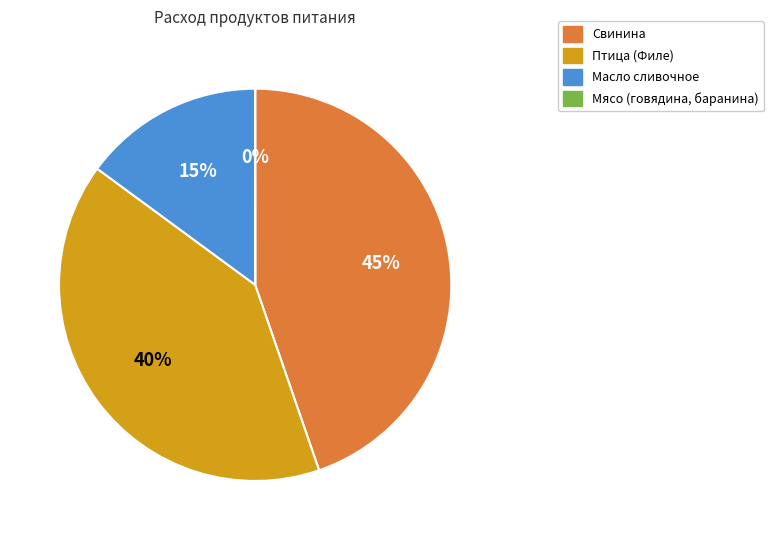

Combined, do Масло сливочное and Свинина account for over 50%?

Yes